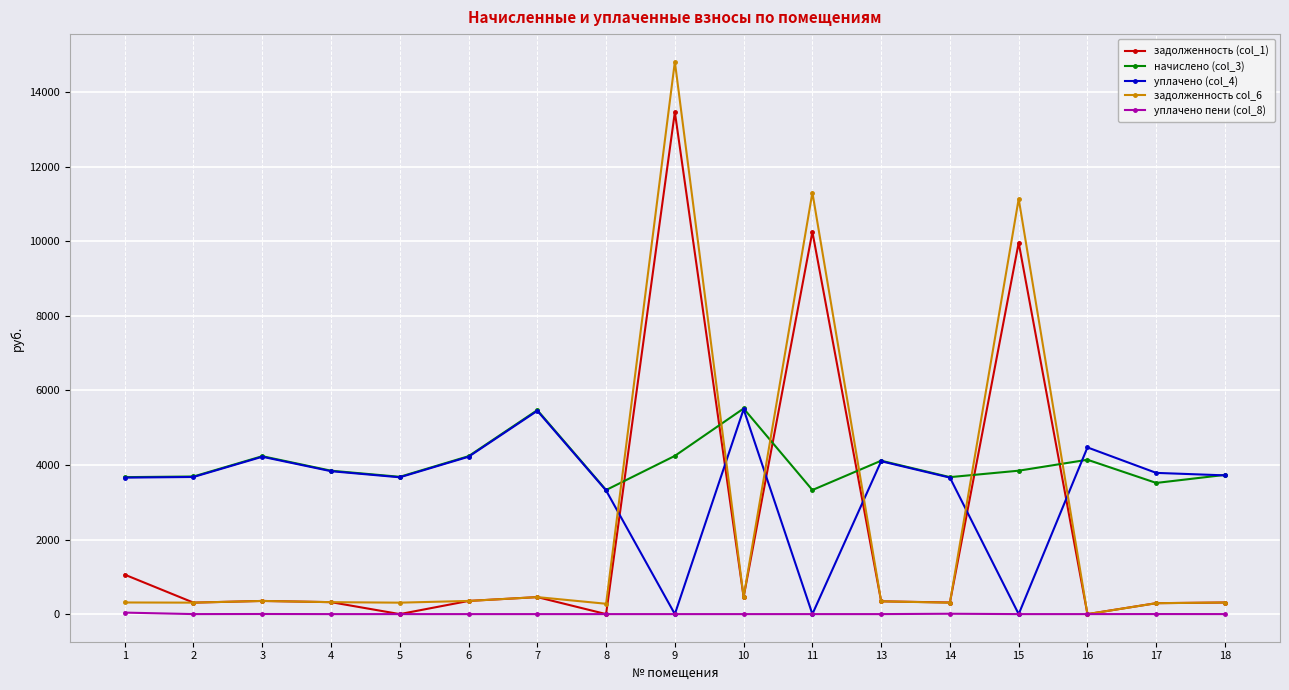

Which series has the widest spread of values?

задолженность col_6